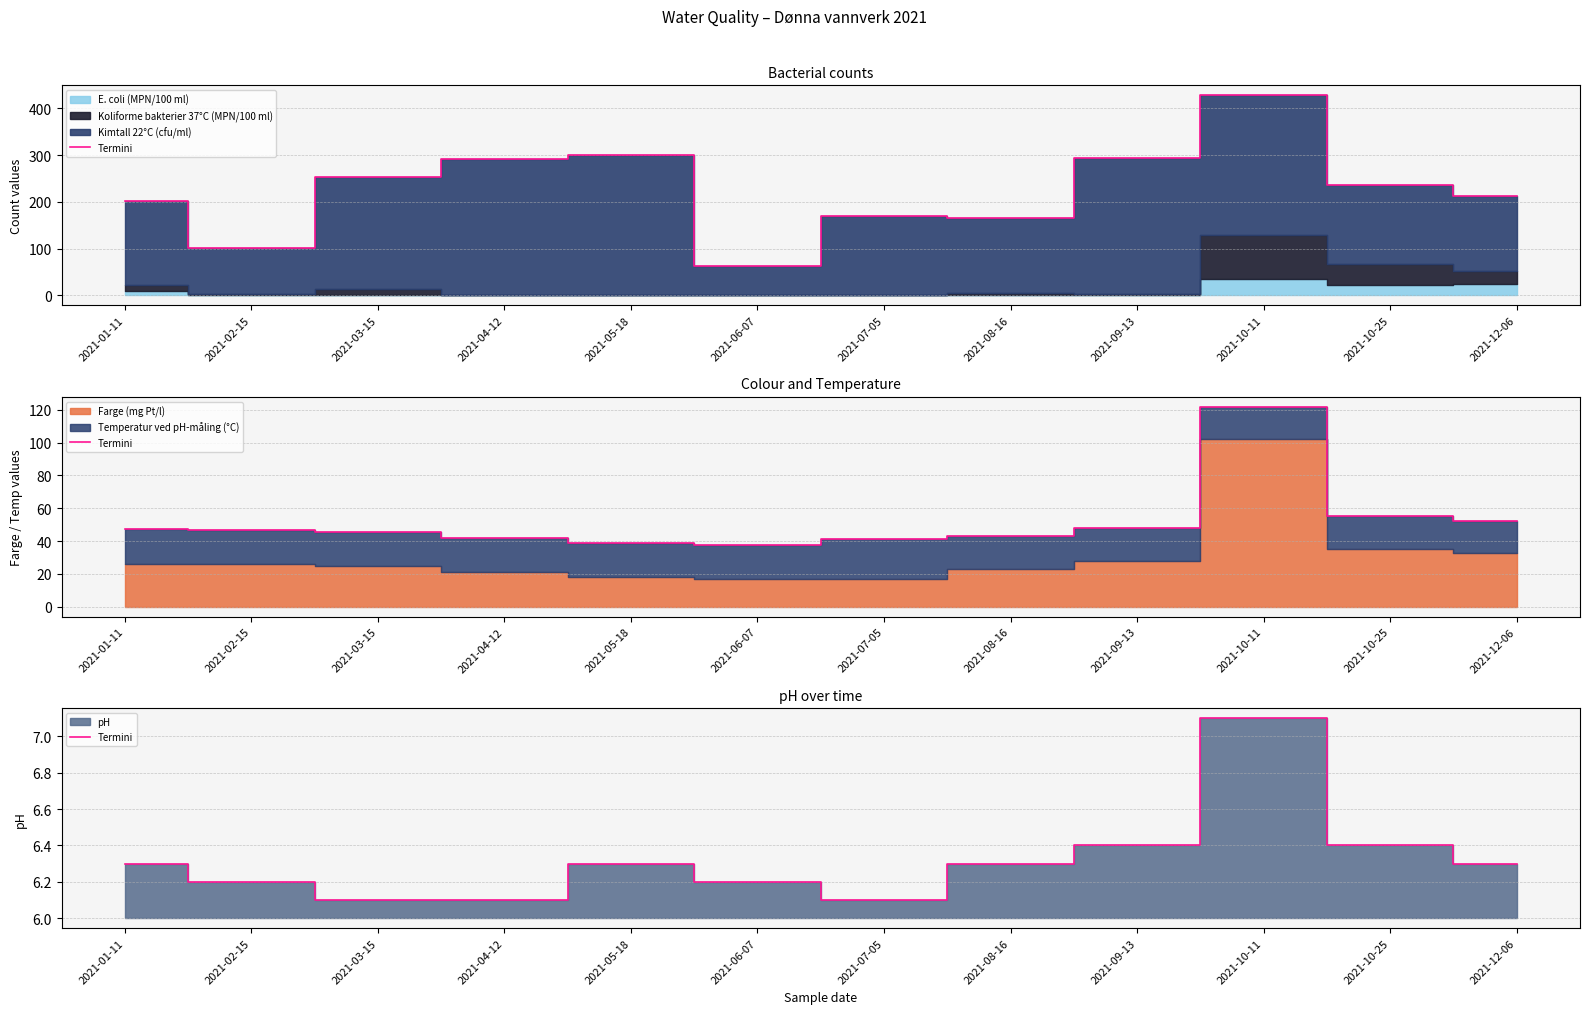

At which category does the chart reach its minimum across all series?

2021-03-15